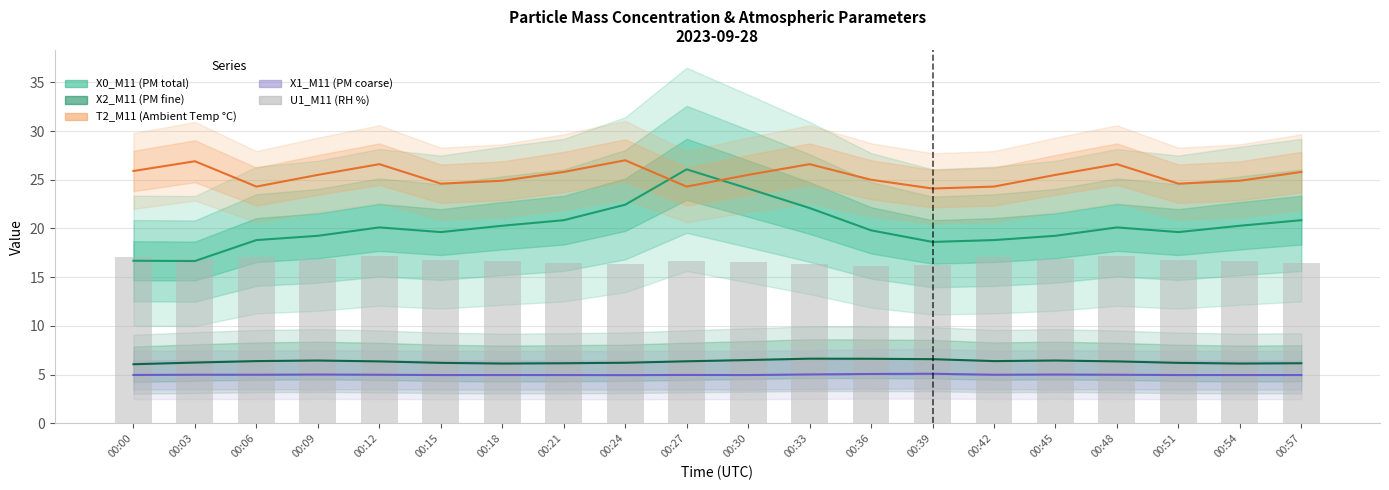

Is it true that U1_M11 (RH %) equals 28.3 at 00:30?

False